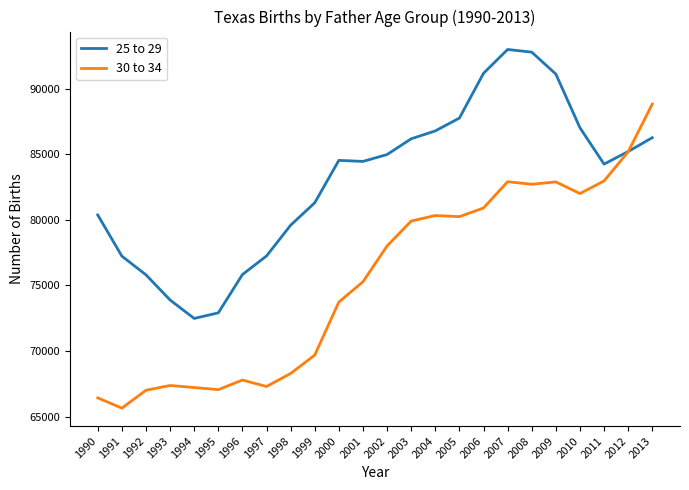

List the series in order of their overall mean, lowest first.

30 to 34, 25 to 29